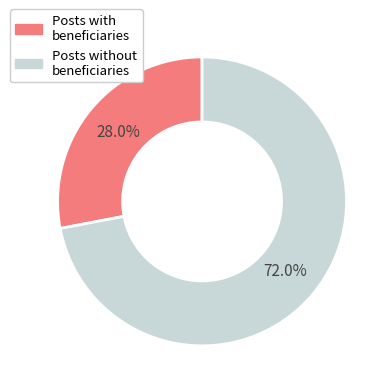

Does any single category account for the majority?

Yes